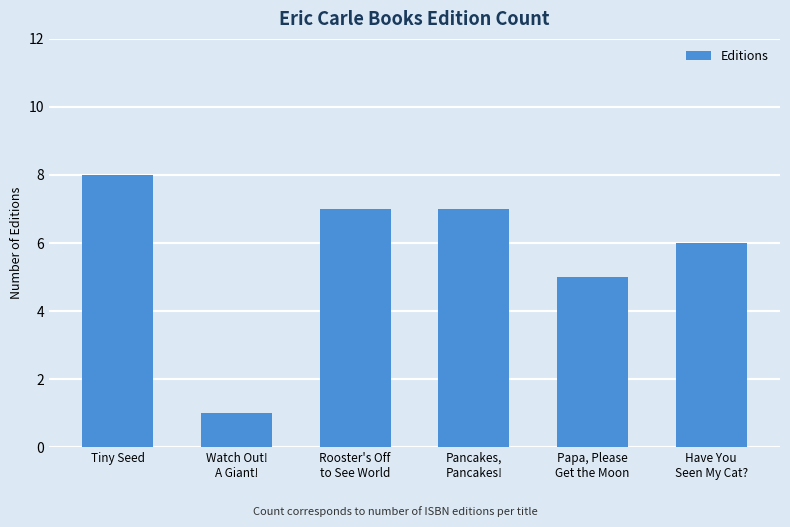

Read the value at Pancakes,
Pancakes!.

7